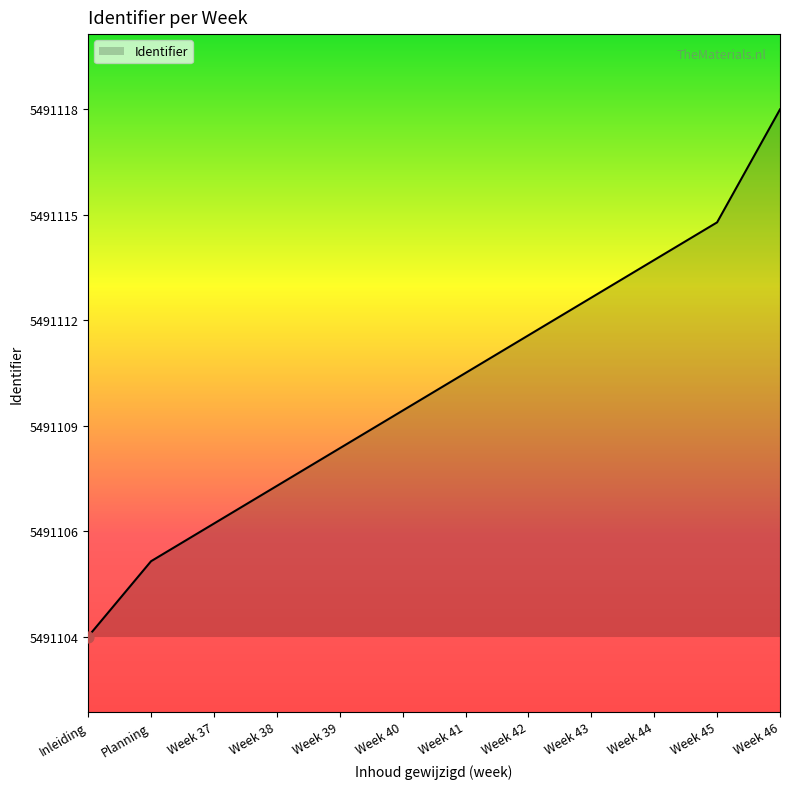

Approximately how many times larger is the value at Week 46 compared to Week 41?

1.0